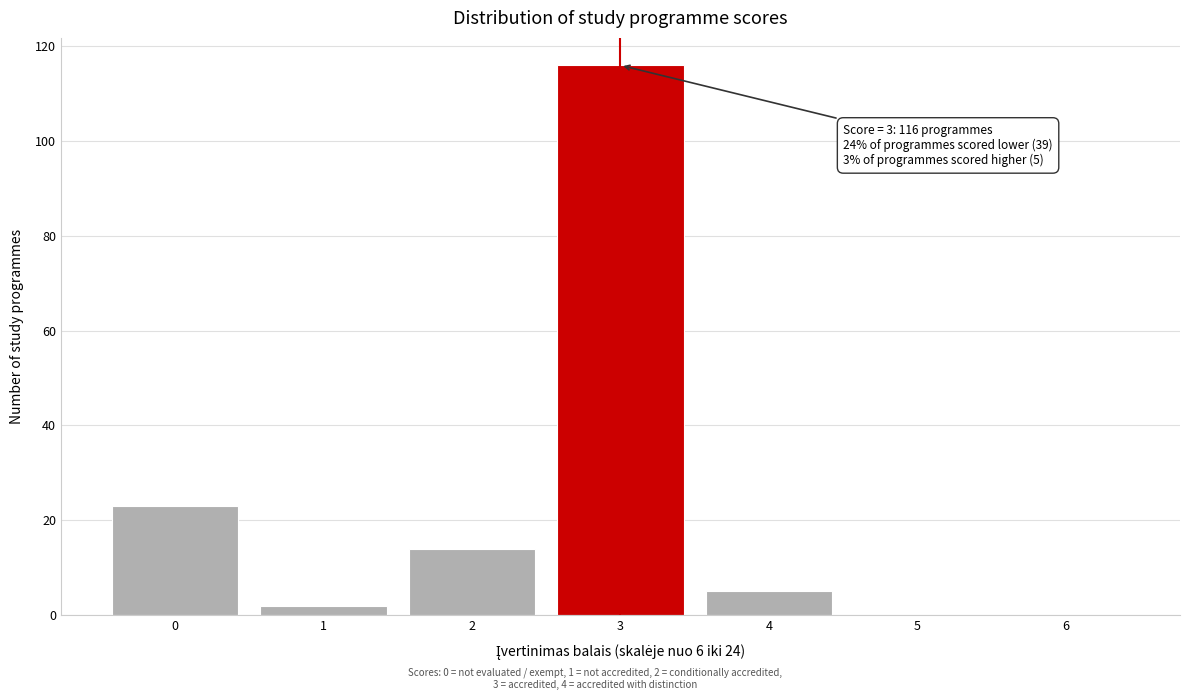

Reading right to left, transcribe all the data shown in this chart.

6=0	5=0	4=5	3=116	2=14	1=2	0=23